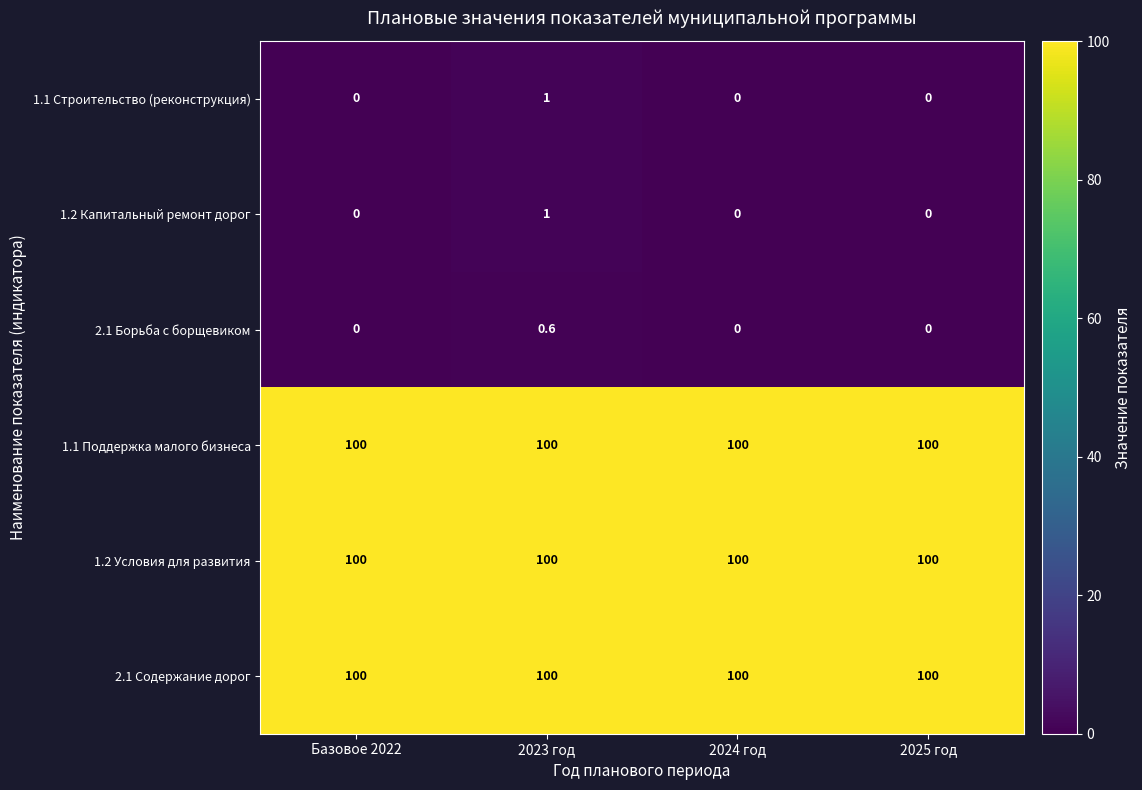

Is it true that 2.1 Борьба с борщевиком equals 0.4 at 2024 год?

False